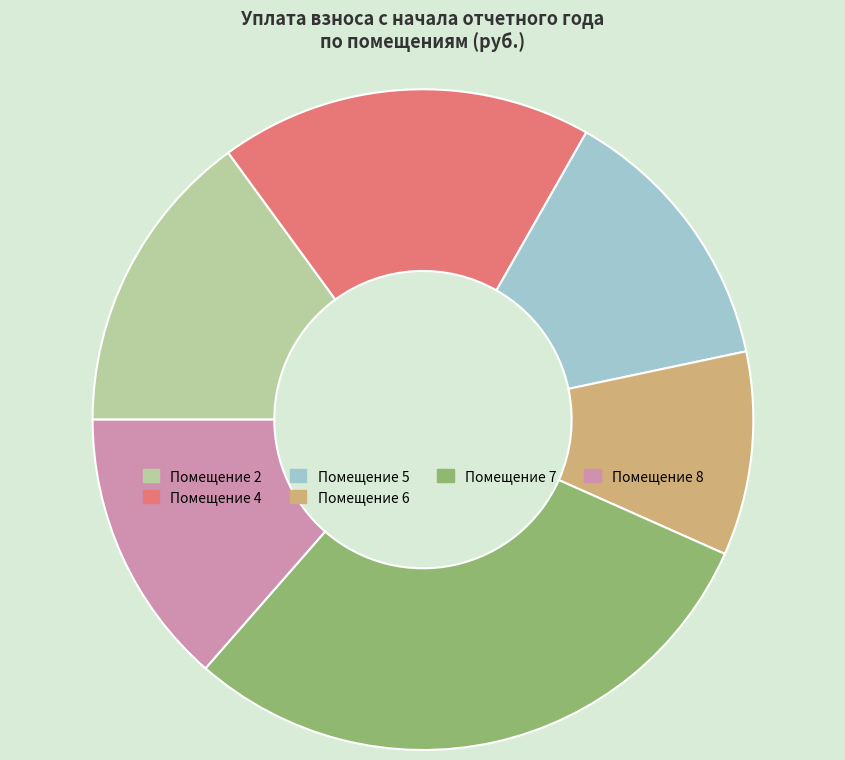

Is it true that Помещение 5 is 13% of the pie?

True